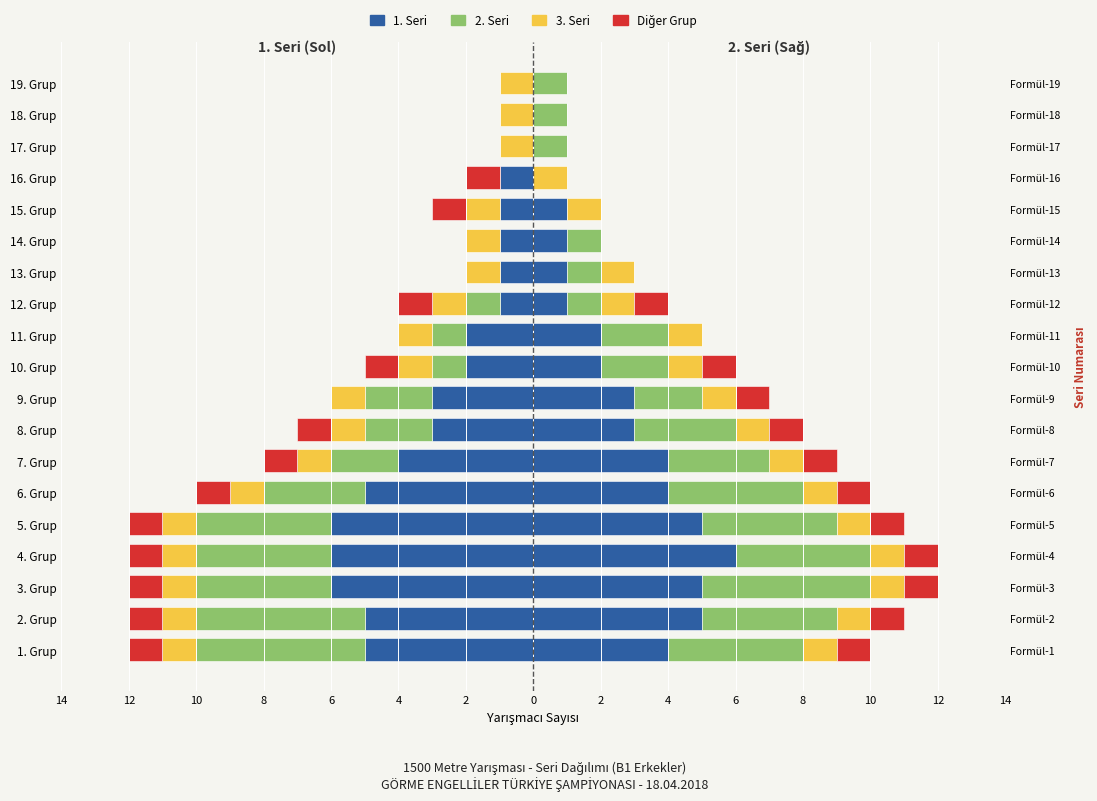

What is the difference between the maximum and second lowest values?

6